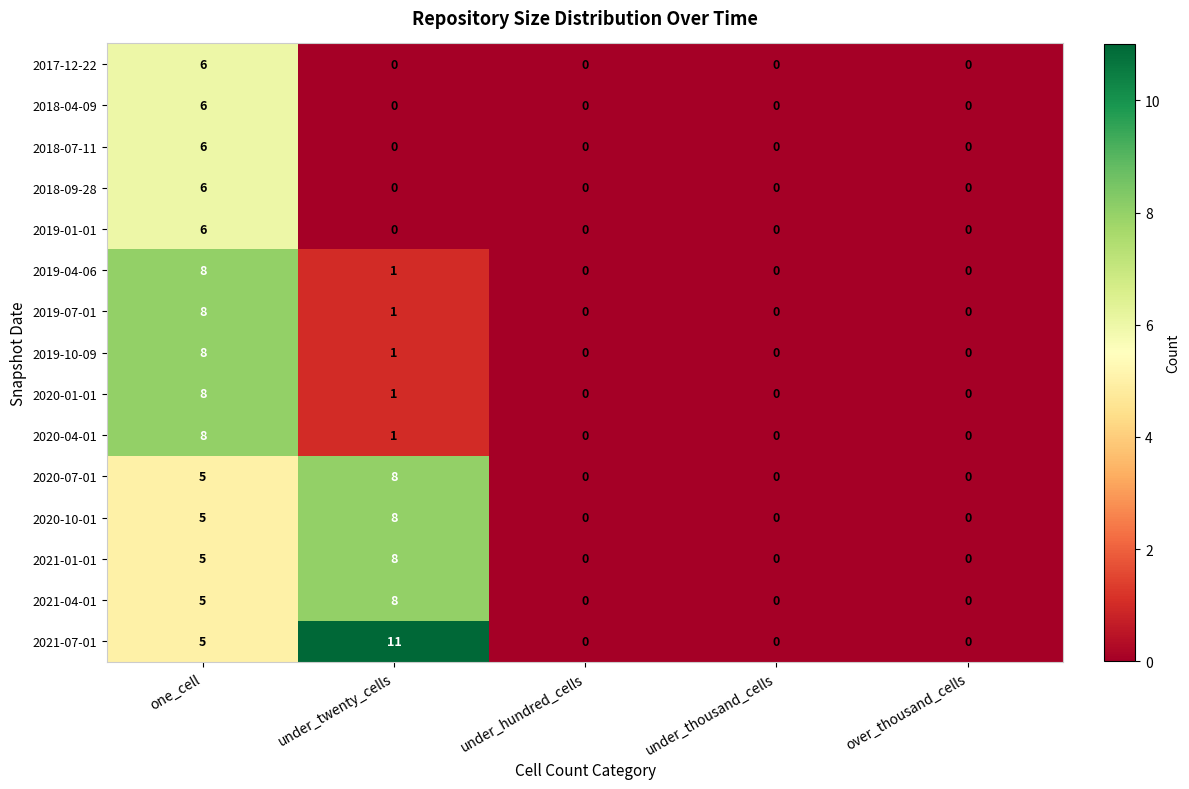

Which series has the largest range (max minus min)?

2021-07-01